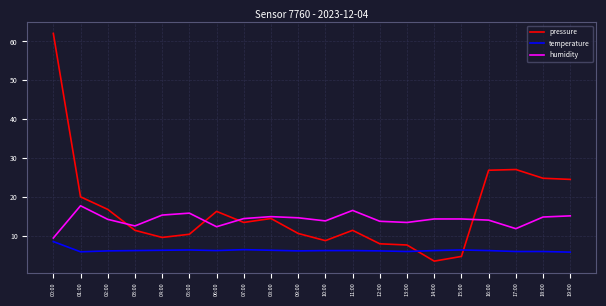

Is it true that pressure equals 7.9 at 12:00?

True